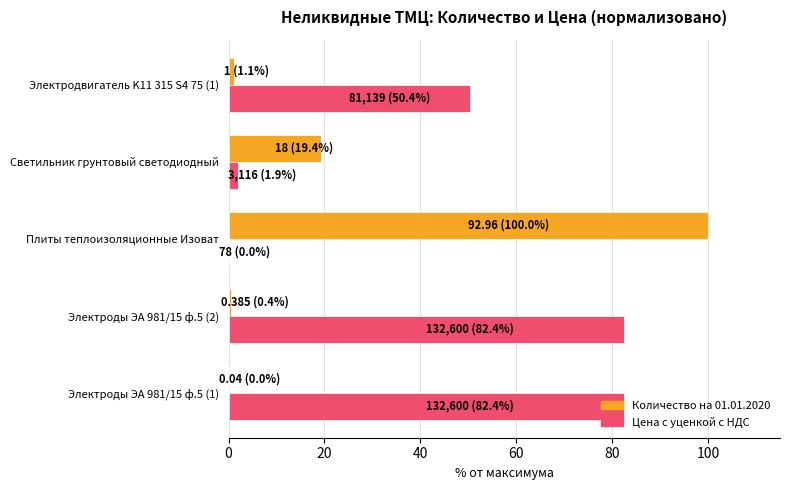

At which category is the sum across all series the highest?

Плиты теплоизоляционные Изоват